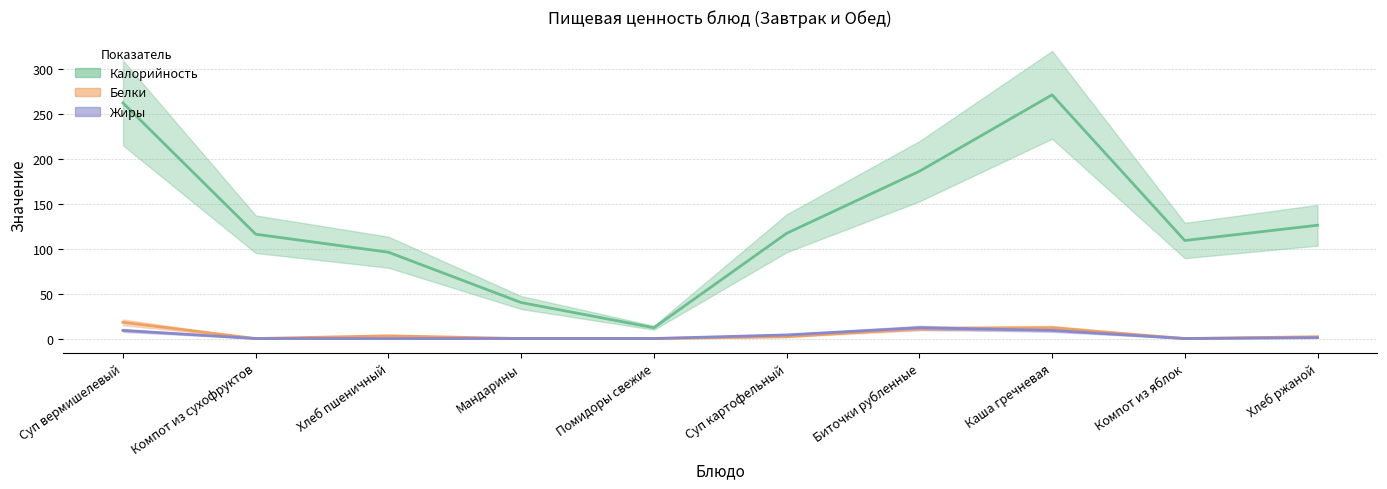

What are all the series names shown in the legend?

Калорийность, Белки, Жиры